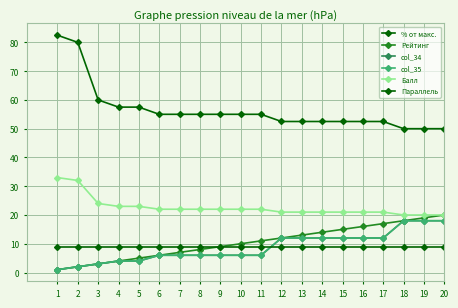

Which series has the widest spread of values?

% от макс.